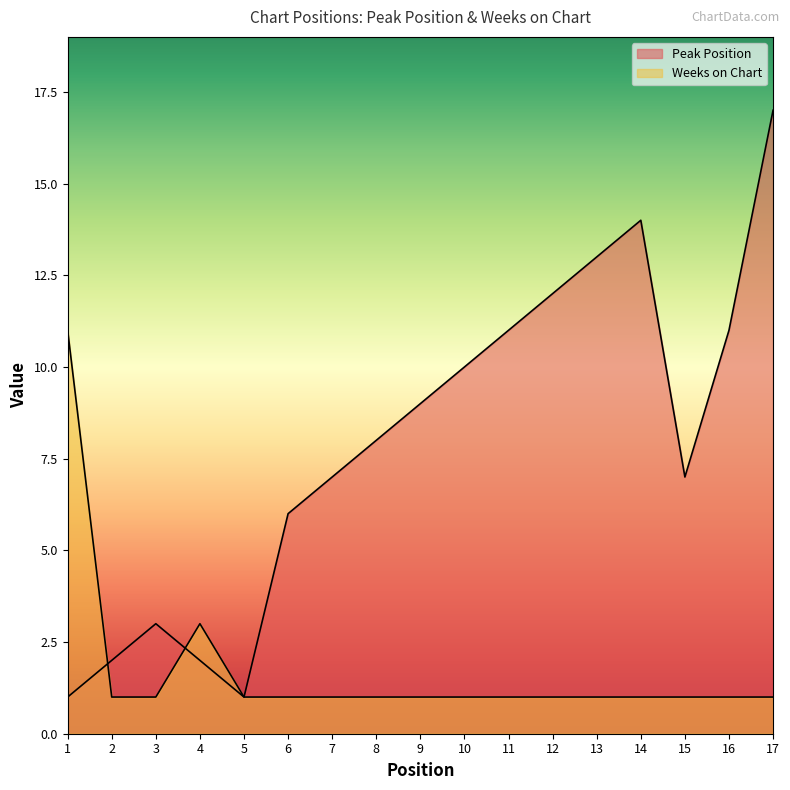

At which category is the sum across all series the highest?

17